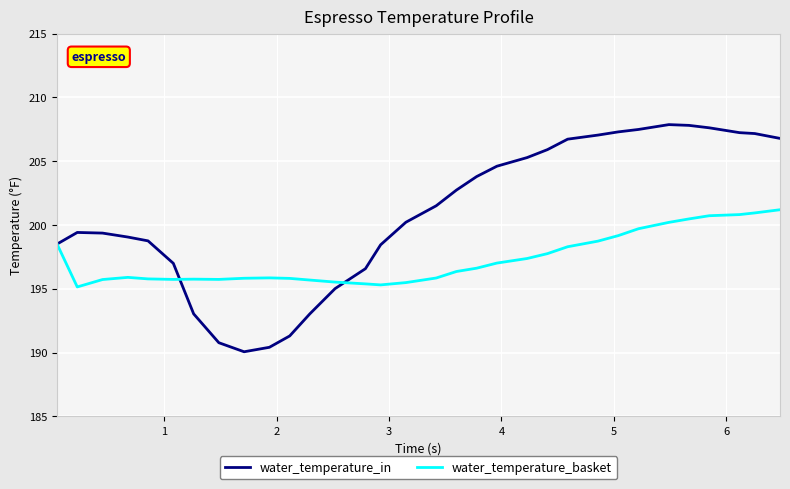

What is the maximum value for water_temperature_in?

207.9